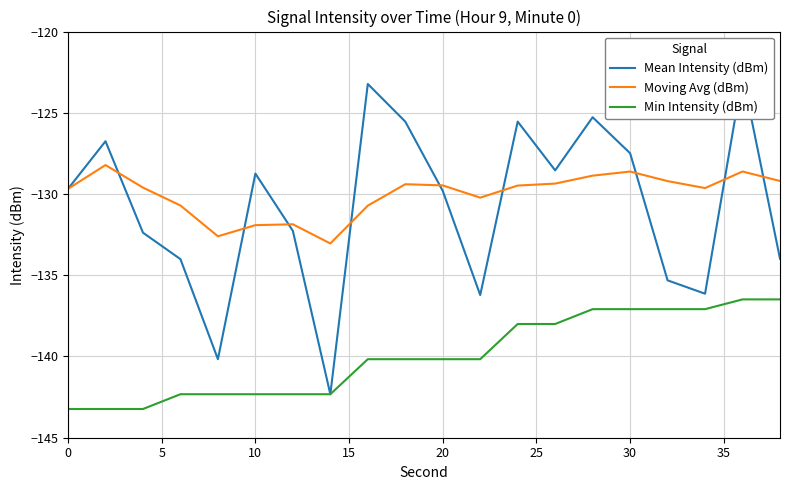

The Moving Avg (dBm) series shows -131.9 at 10. True or false?

True